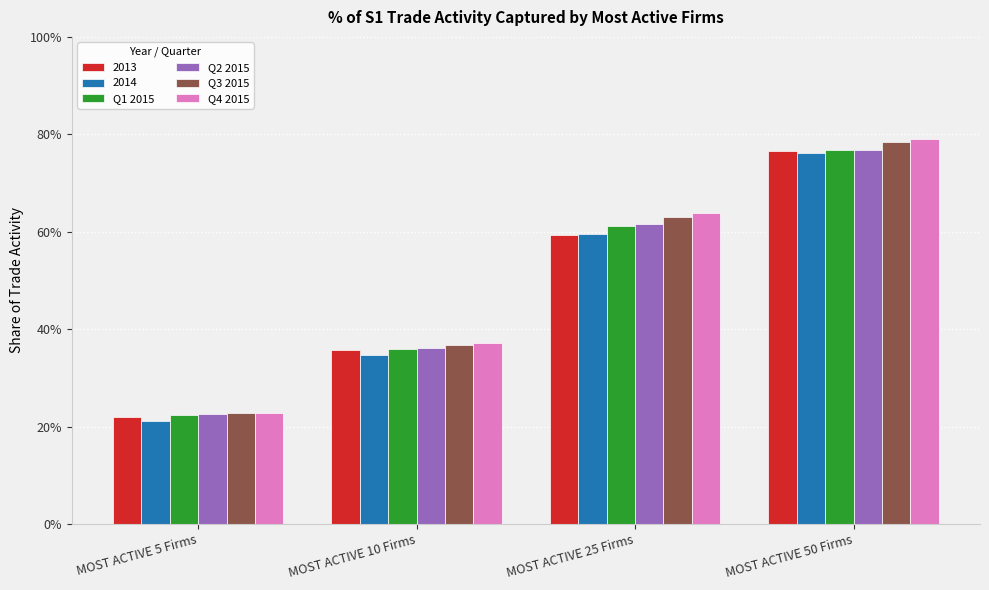

What is the minimum value shown in the chart?

0.2